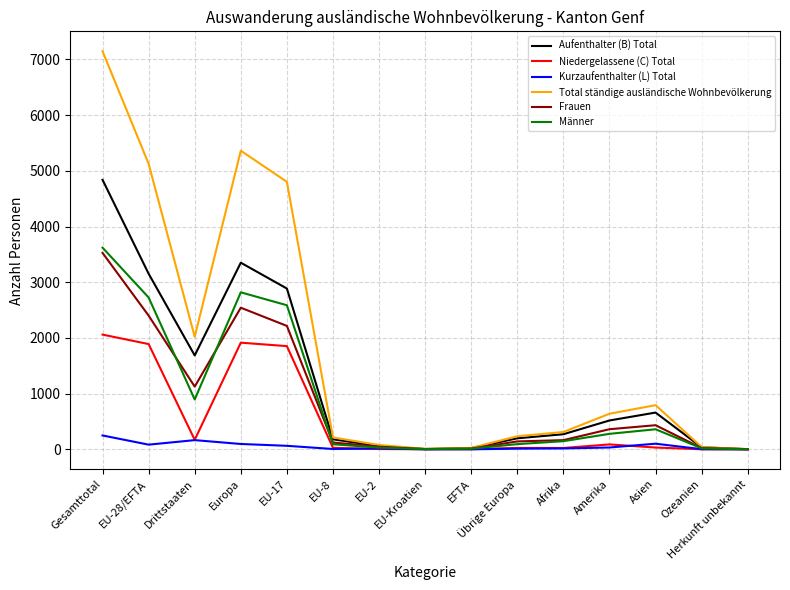

What are all the series names shown in the legend?

Aufenthalter (B) Total, Niedergelassene (C) Total, Kurzaufenthalter (L) Total, Total ständige ausländische Wohnbevölkerung, Frauen, Männer